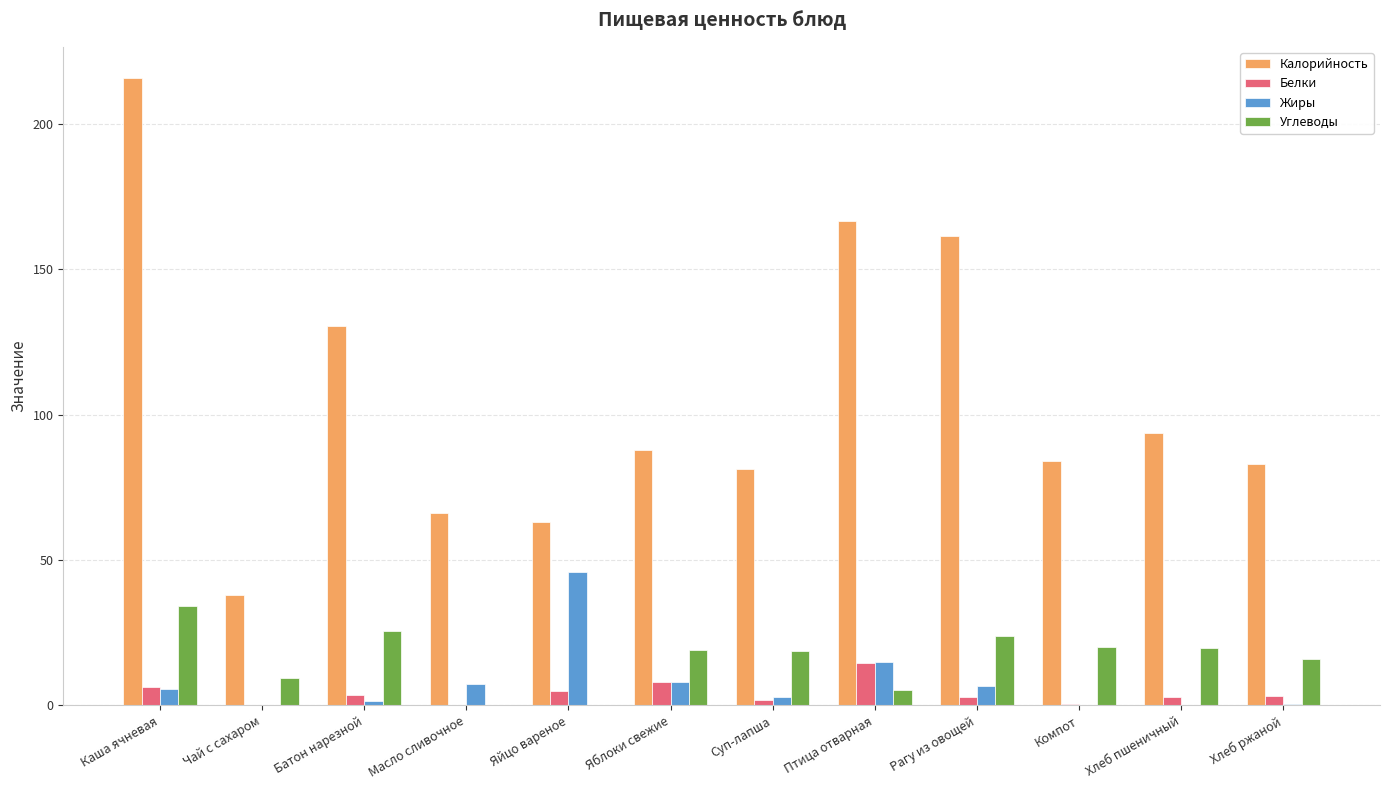

Is it true that Жиры equals 8.0 at Яблоки свежие?

True